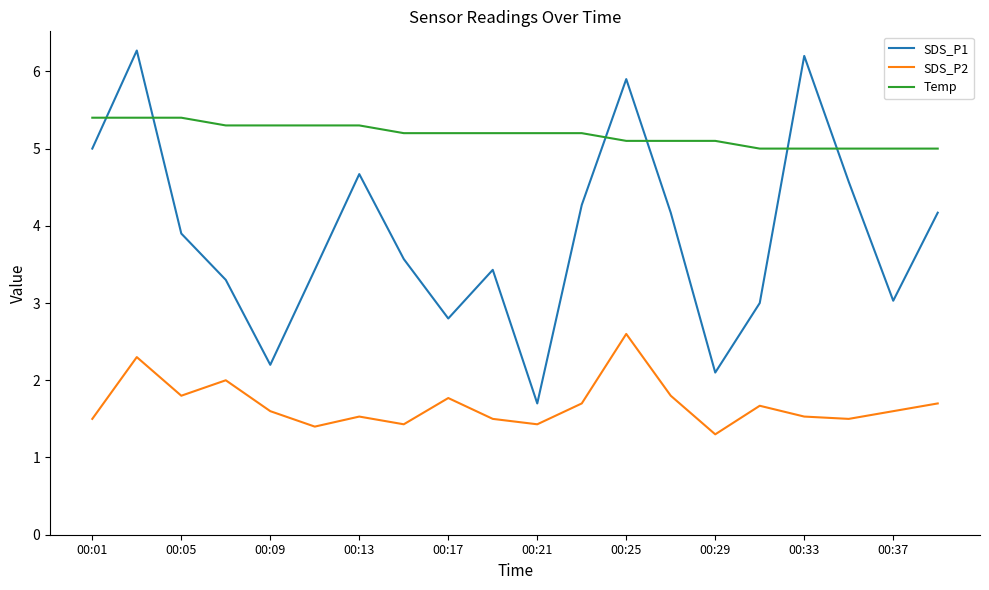

What is the average value of the SDS_P2 series?

1.7